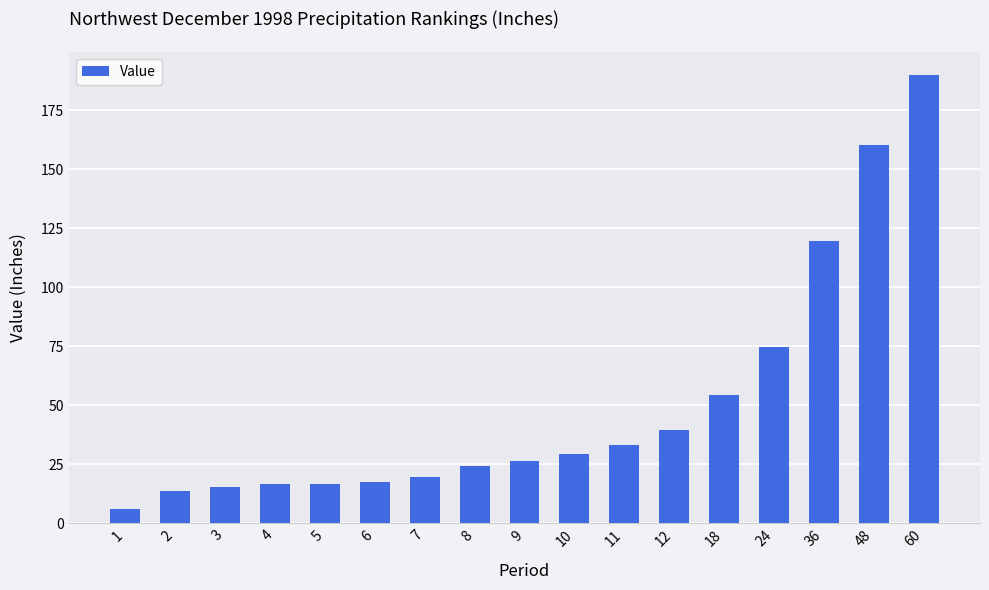

Between 24 and 6, which is larger?

24